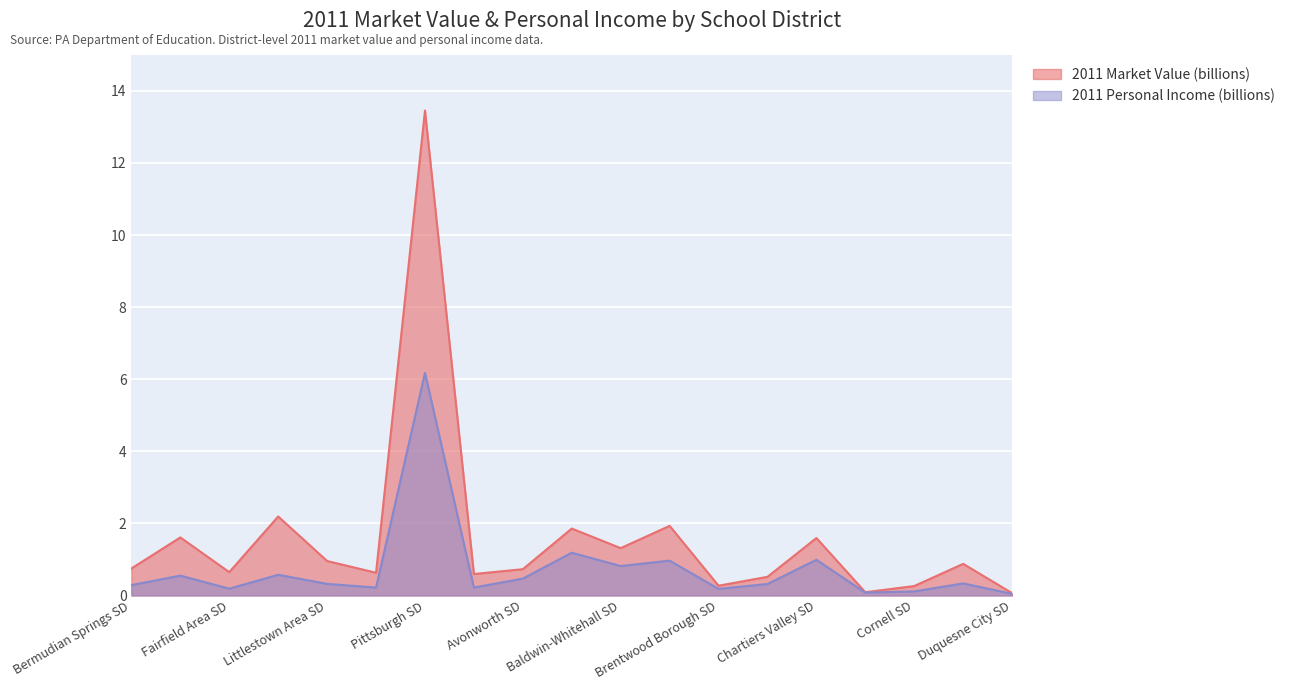

True or false: 2011 Market Value (billions) and 2011 Personal Income (billions) cross at least once.

False